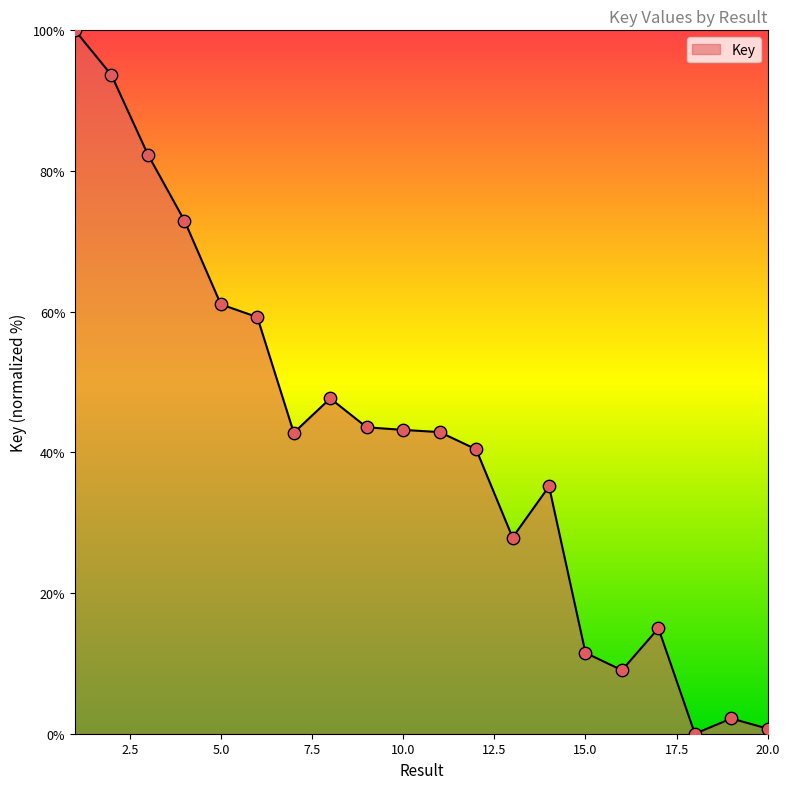

What is the maximum value shown in the chart?

100.0